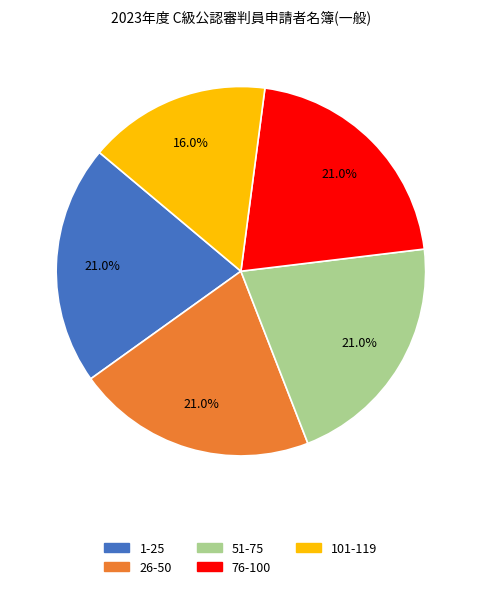

Does any single category account for the majority?

No